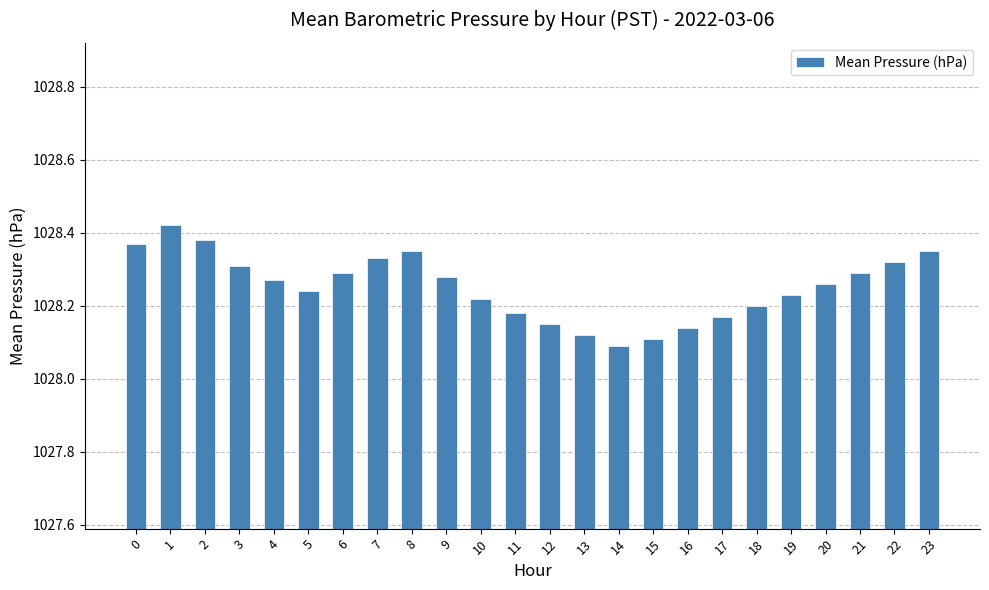

What is the sum of all values?

24678.1